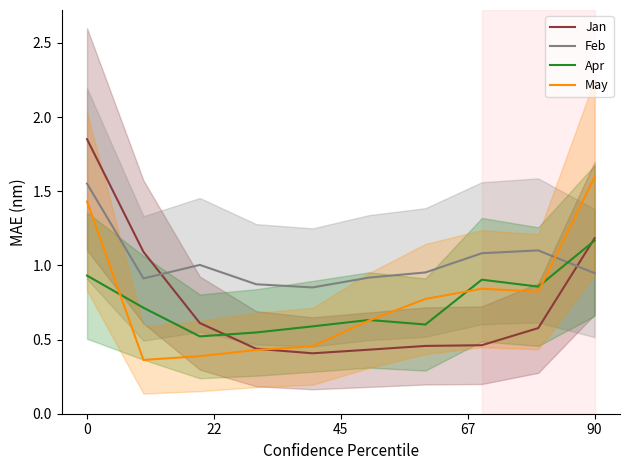

True or false: Feb has a value of 0.2 at 90.

False